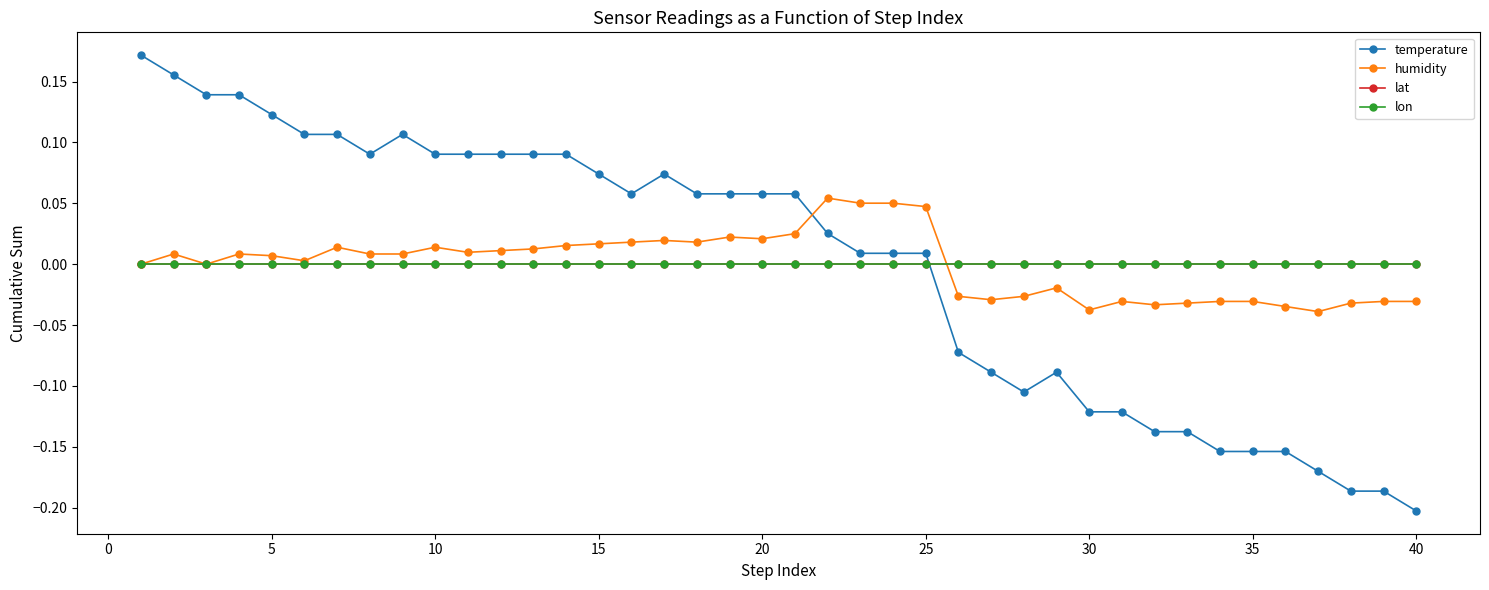

Which series has the largest total across all categories?

lat